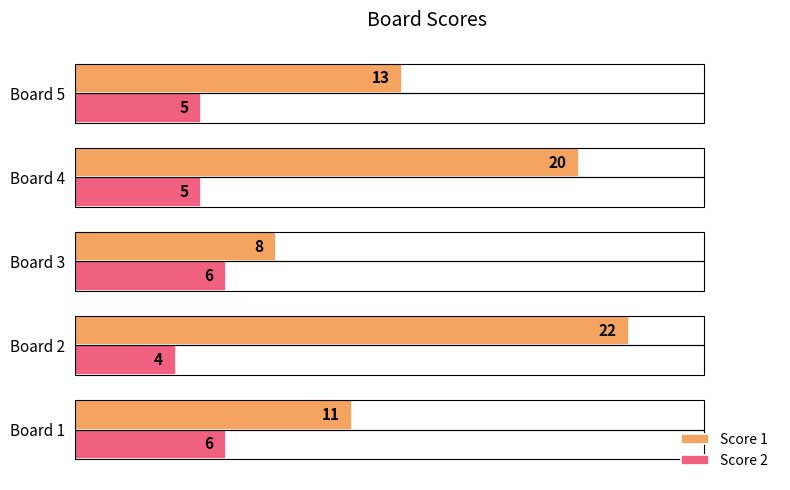

What is the sum of the Score 1 values at Board 5 and Board 4?

33